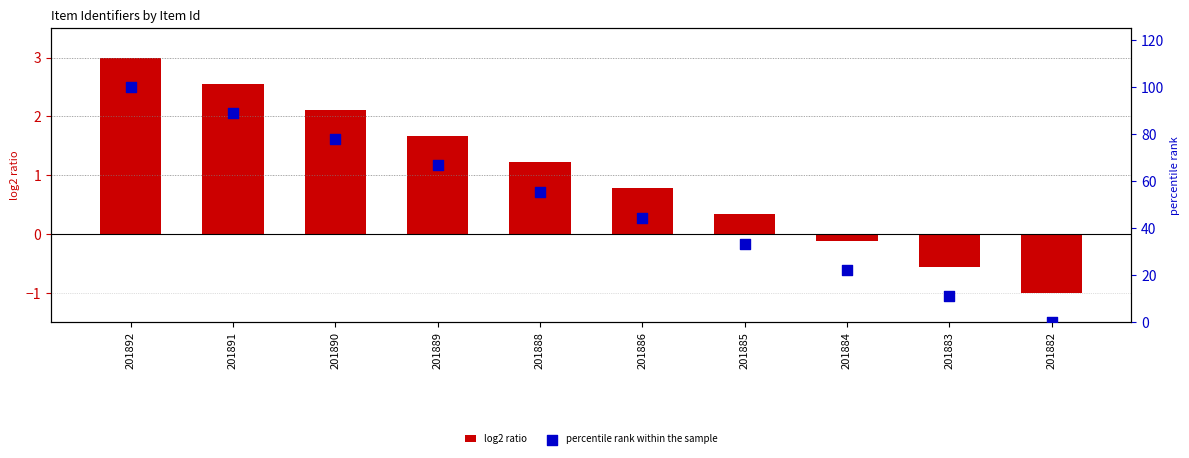

What are all the series names shown in the legend?

log2 ratio, percentile rank within the sample